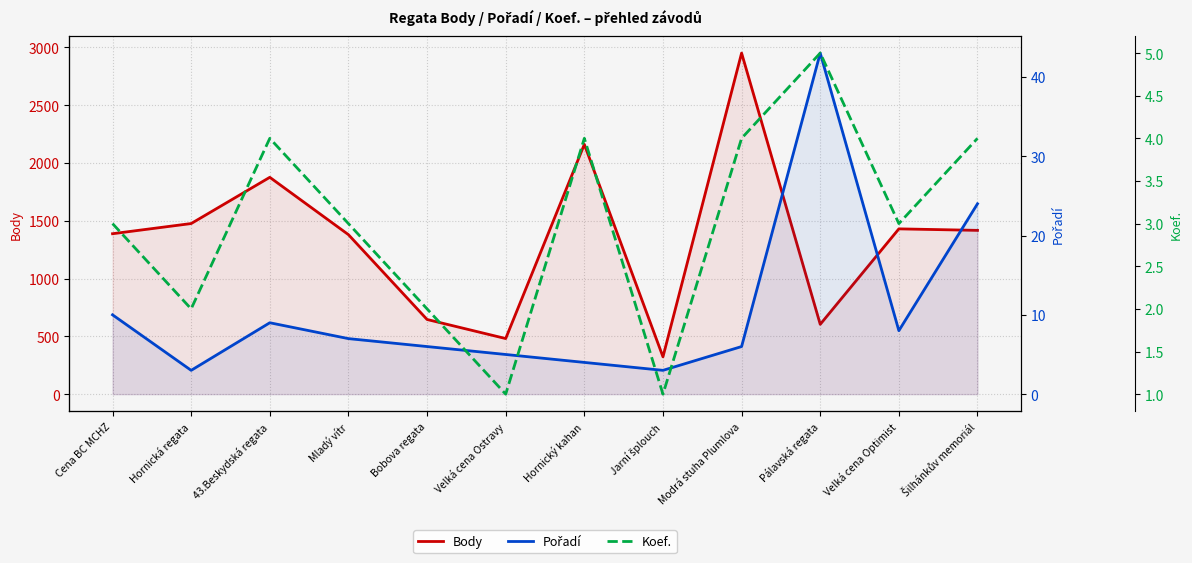

Reading left to right, extract all data points from this chart.

Body: Cena BC MCHZ=1388	Hornická regata=1476	43.Beskydská regata=1876	Mladý vítr=1380	Bobova regata=646	Velká cena Ostravy=481	Hornický kahan=2161	Jarní šplouch=323	Modrá stuha Plumlova=2951	Pálavská regata=604	Velká cena Optimist=1430	Šilhánkův memoriál=1417
Pořadí: Cena BC MCHZ=10	Hornická regata=3	43.Beskydská regata=9	Mladý vítr=7	Bobova regata=6	Velká cena Ostravy=5	Hornický kahan=4	Jarní šplouch=3	Modrá stuha Plumlova=6	Pálavská regata=43	Velká cena Optimist=8	Šilhánkův memoriál=24
Koef.: Cena BC MCHZ=3	Hornická regata=2	43.Beskydská regata=4	Mladý vítr=3	Bobova regata=2	Velká cena Ostravy=1	Hornický kahan=4	Jarní šplouch=1	Modrá stuha Plumlova=4	Pálavská regata=5	Velká cena Optimist=3	Šilhánkův memoriál=4